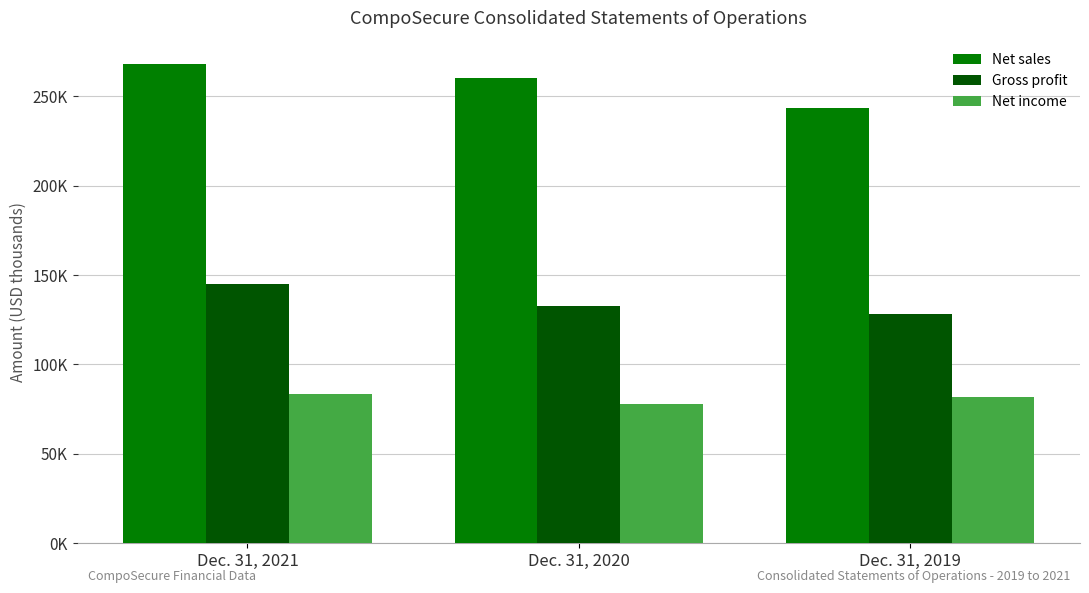

Reading left to right, transcribe all the data shown in this chart.

Net sales: 267948	260586	243290
Gross profit: 144849	132627	127863
Net income: 83414	77815	81473